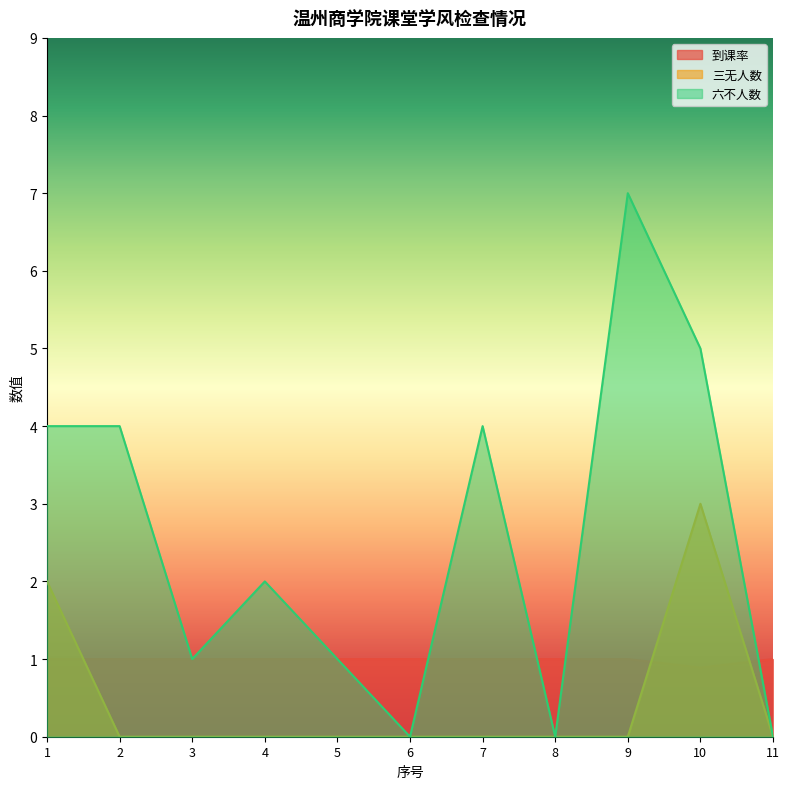

How many interior local peaks does the 三无人数 series have?

1